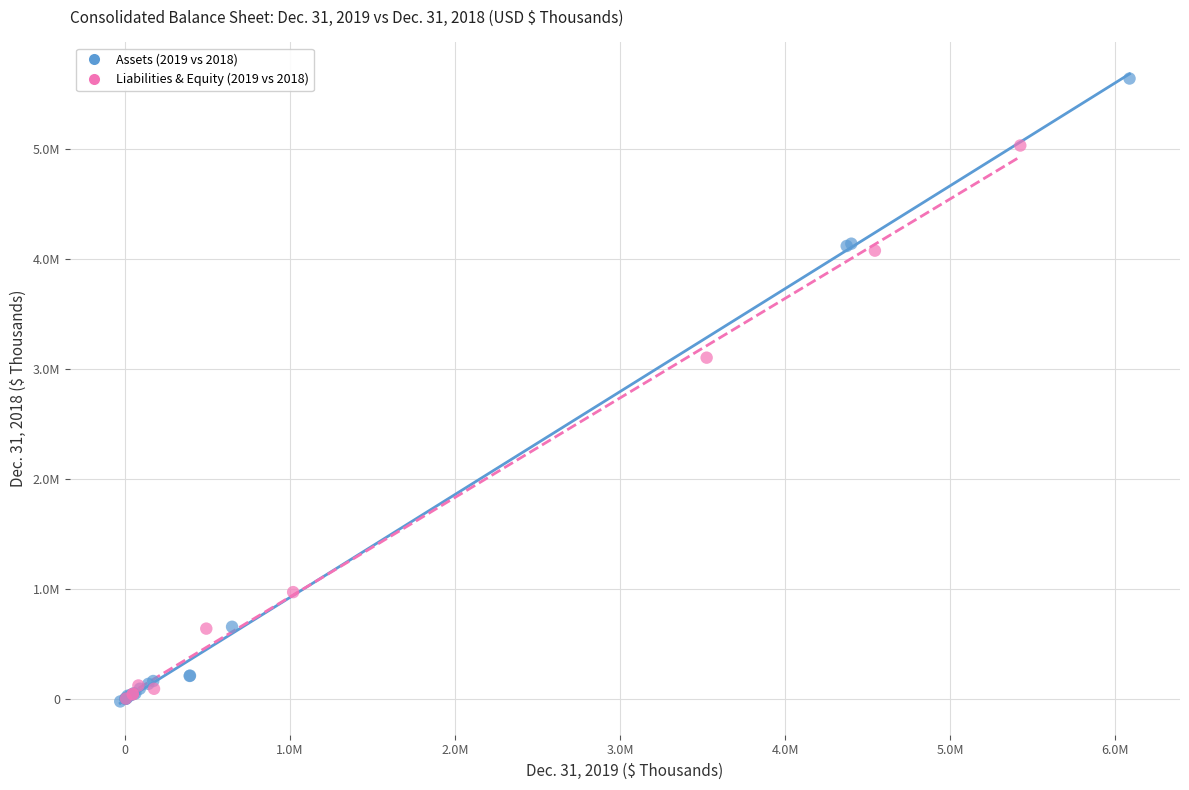

What are all the series names shown in the legend?

Assets (2019 vs 2018), Liabilities & Equity (2019 vs 2018)